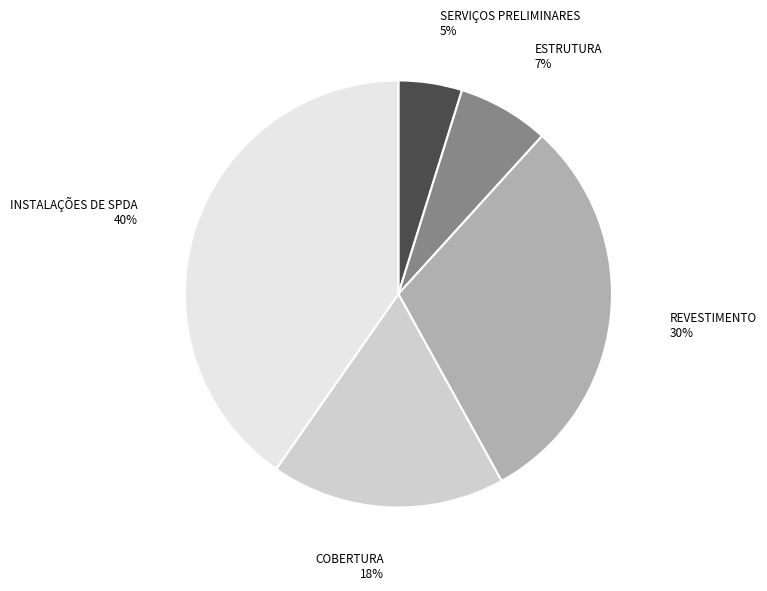

To the nearest percent, what is the average slice percentage?

20%